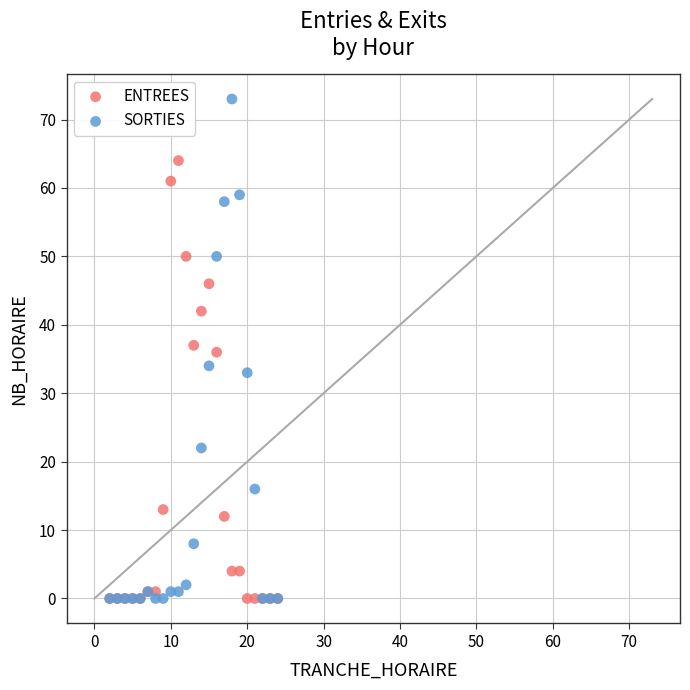

In the ENTREES series, what Y value is closest to 32?

36